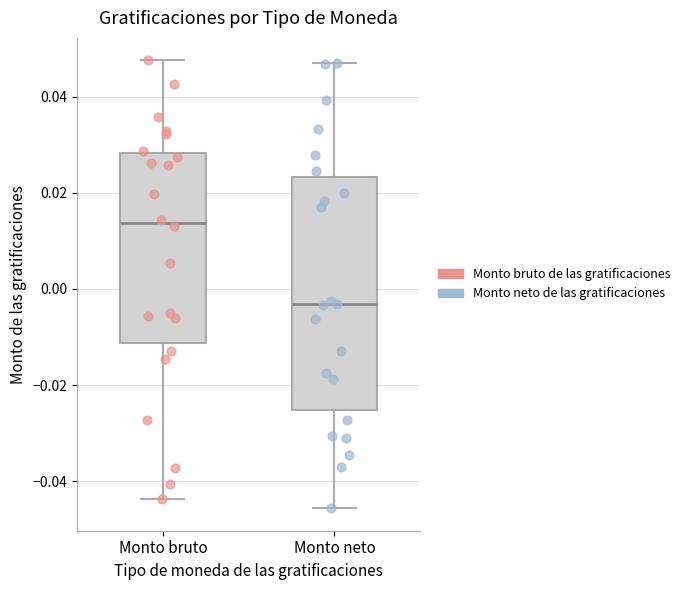

Where does the lower whisker of the box for Monto neto end on the y-axis? The values are not printed on the chart, so give them approximately, as read against the axis.

-0.046